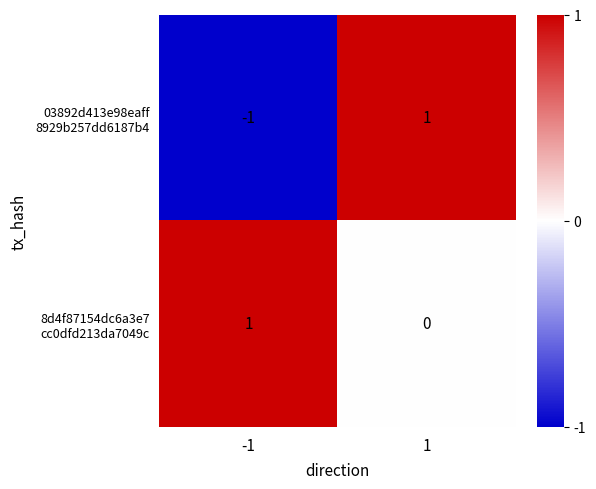

How many distinct data groups are displayed?

2